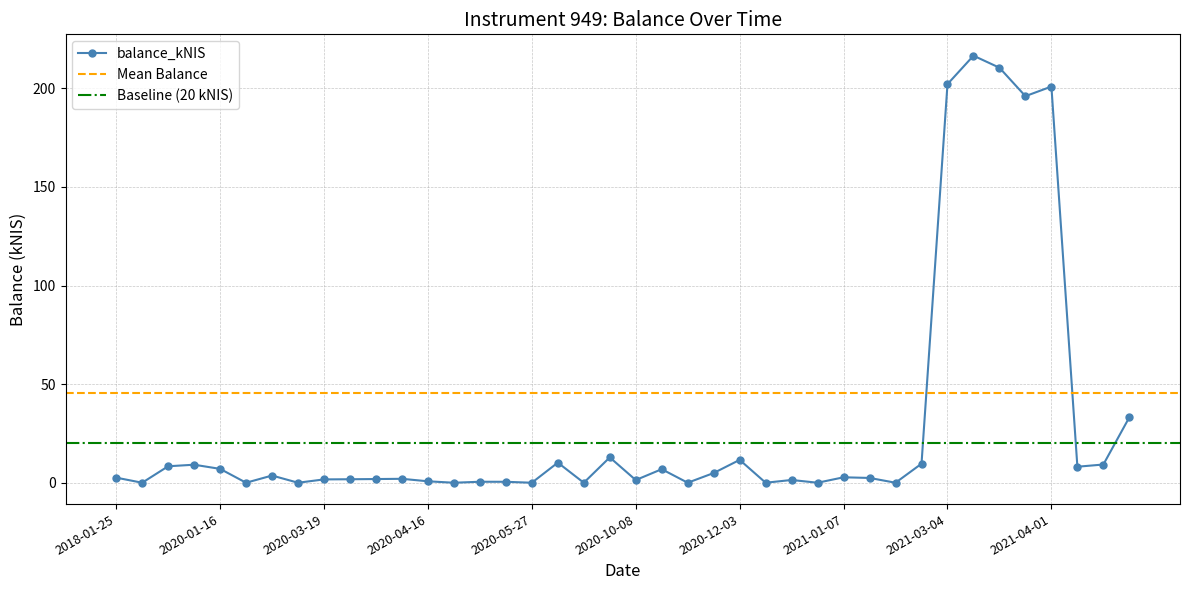

Is this an area chart (filled region under the line)?

No